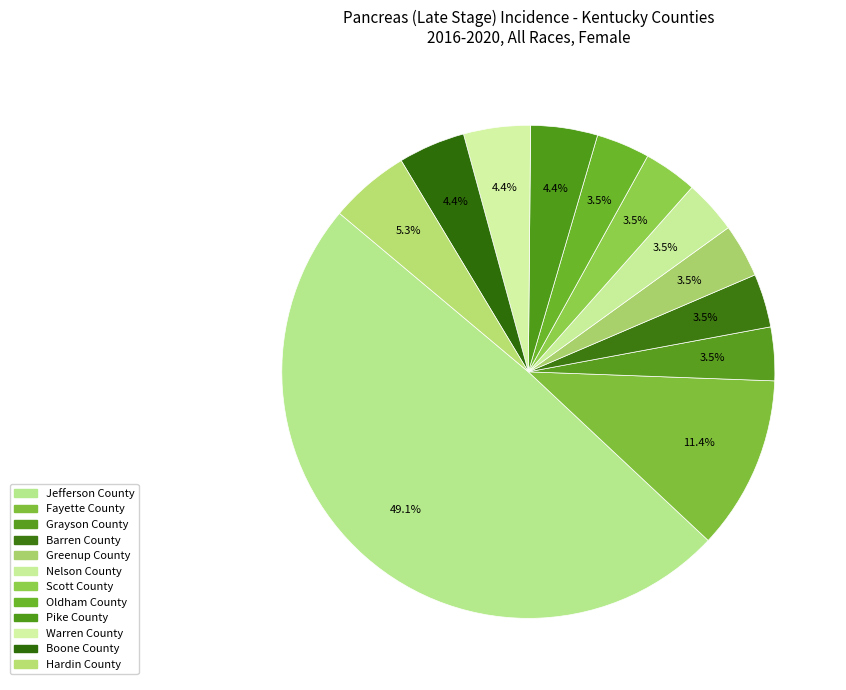

What is the total percentage of Barren County and Scott County?

7.0%